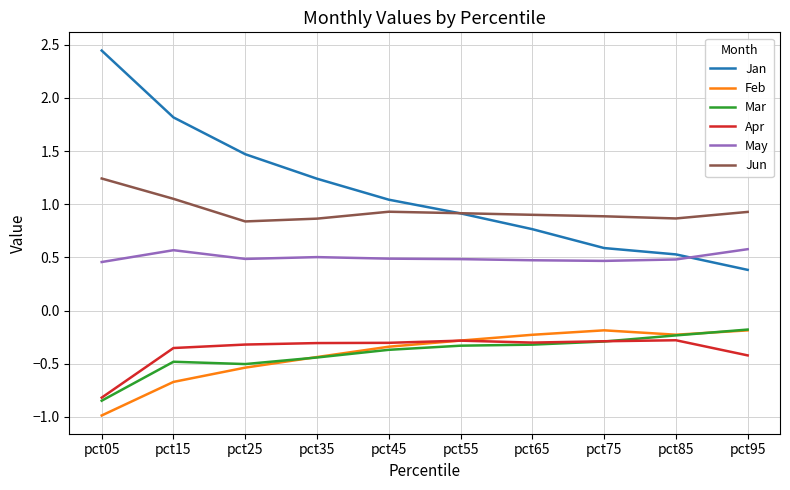

The May series shows 0.3 at pct55. True or false?

False